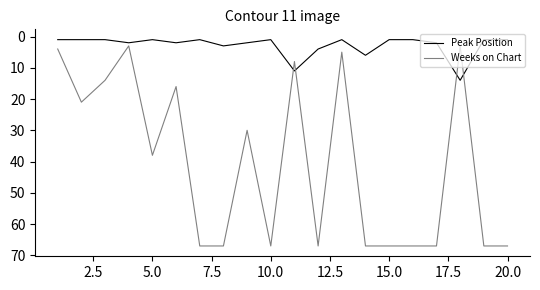

True or false: Weeks on Chart has more than 1 points higher than both neighbors.

True